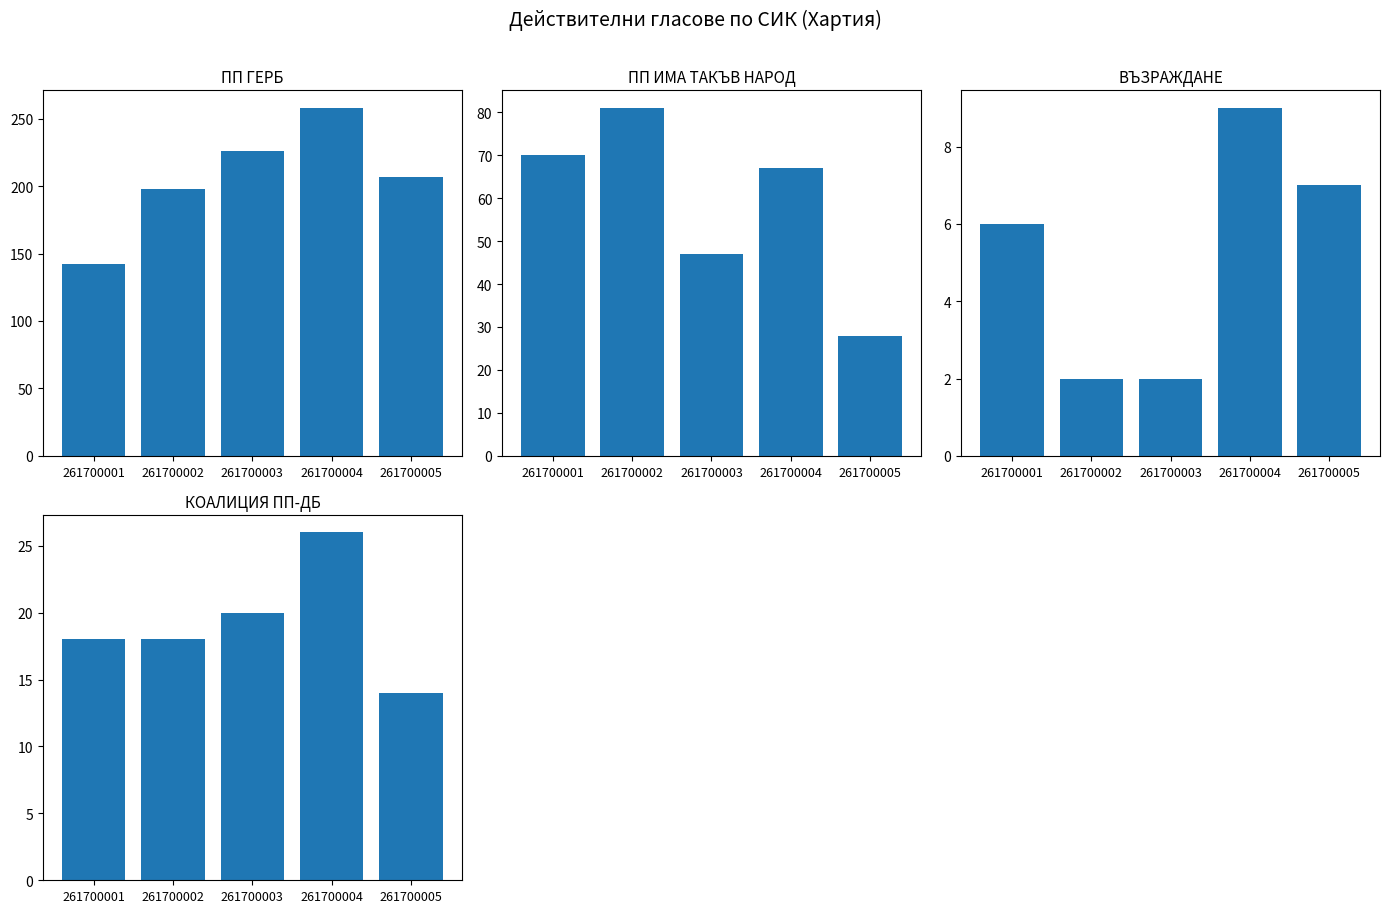

How many groups of bars are there?

5